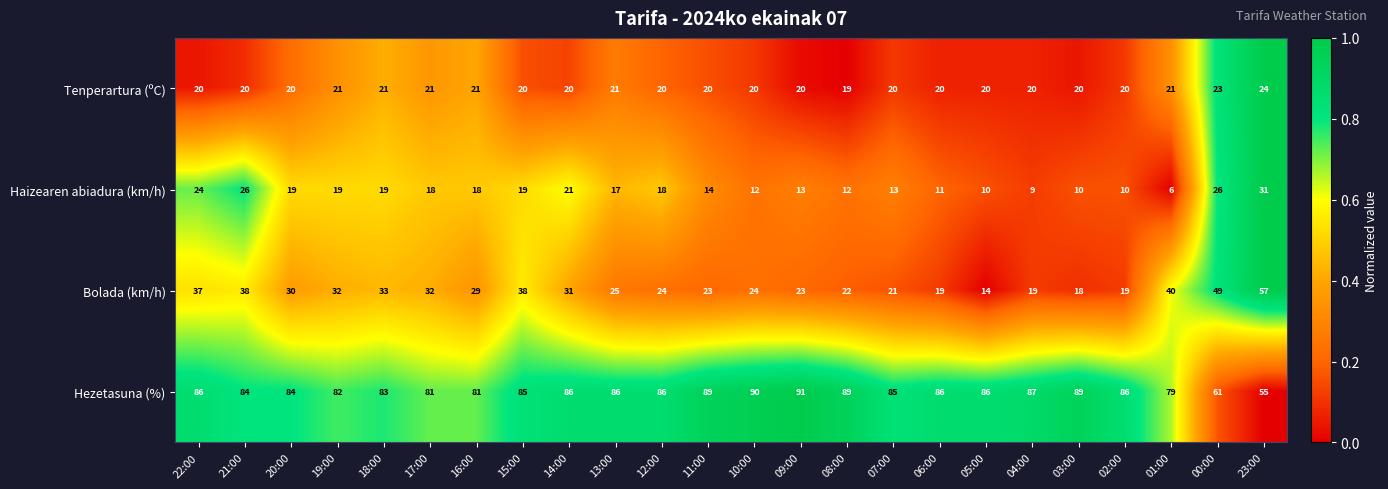

What is the difference between the maximum and minimum values in the Tenperartura (ºC) series?

5